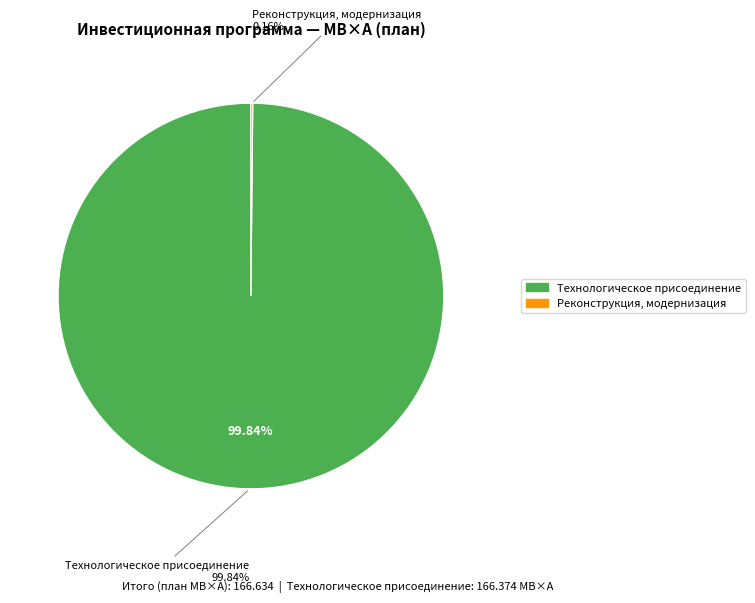

The Реконструкция, модернизация, техническое перевооружение slice represents 0% of the pie. True or false?

True